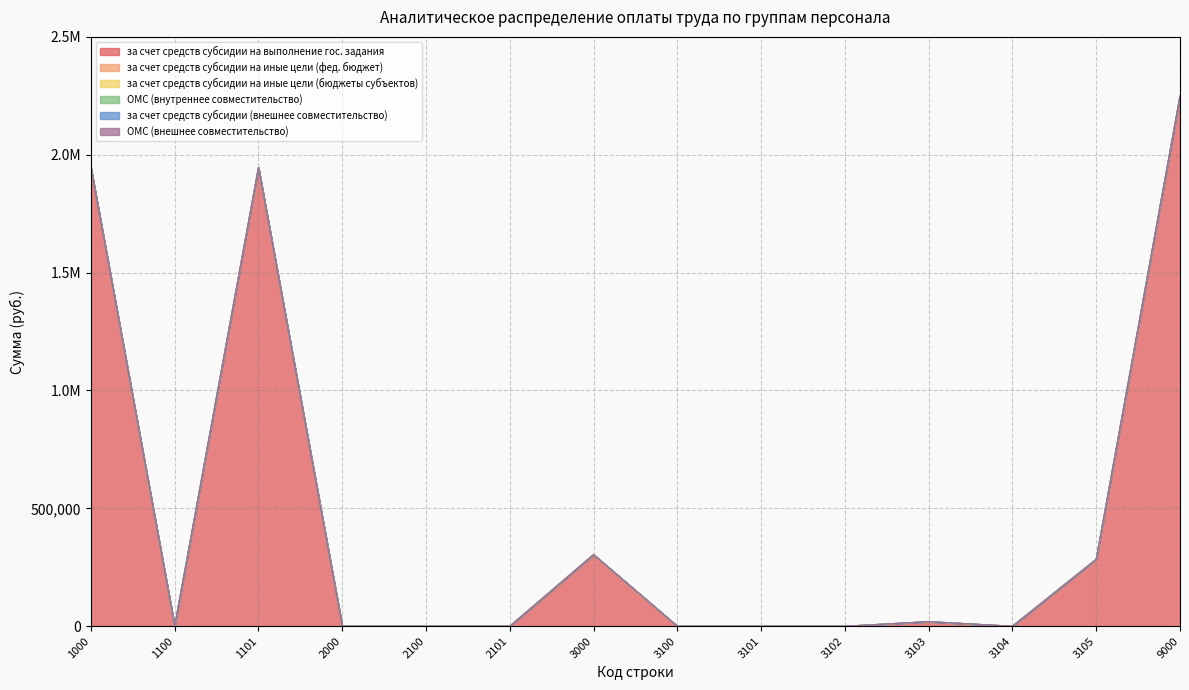

At which label does за счет средств субсидии на иные цели (бюджеты субъектов) reach its peak?

1000